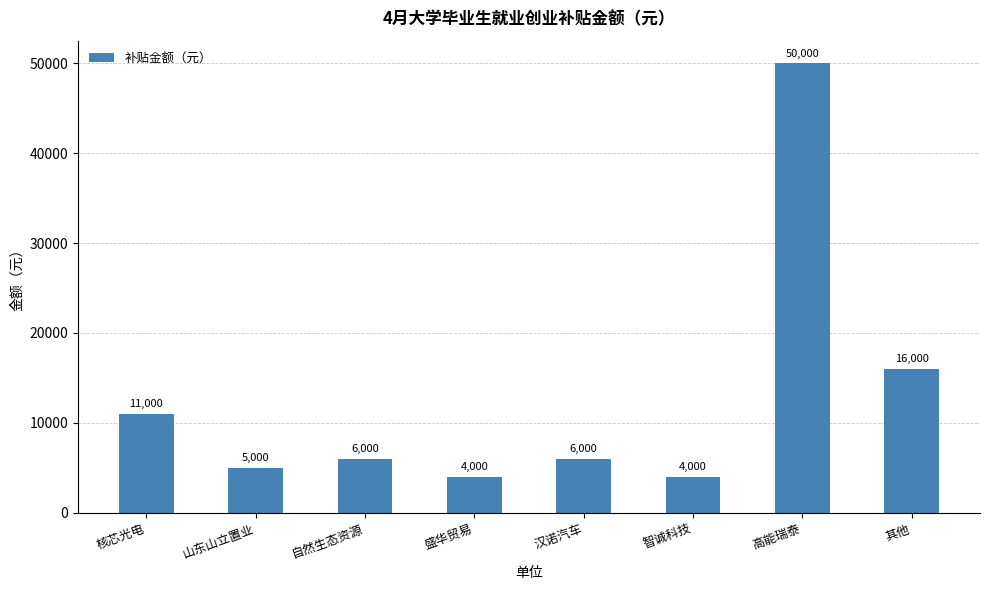

Reading left to right, what are all the values shown in this chart?

11000	5000	6000	4000	6000	4000	50000	16000